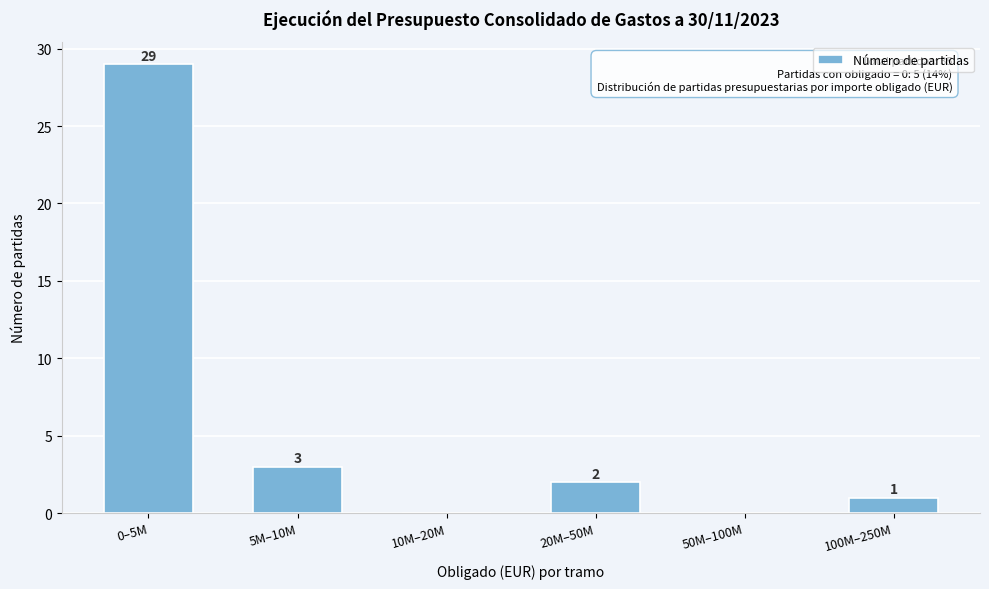

Reading left to right, what are all the values shown in this chart?

0–5M=29	5M–10M=3	10M–20M=0	20M–50M=2	50M–100M=0	100M–250M=1